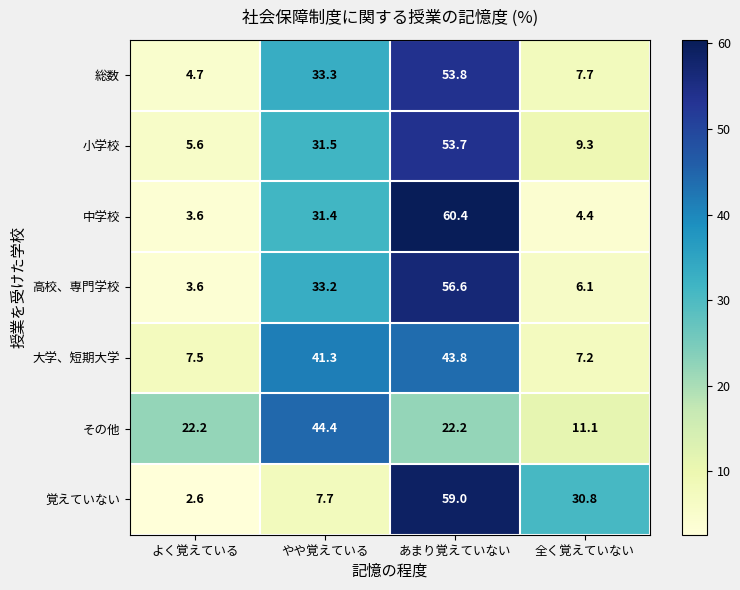

True or false: 覚えていない has a value of 24.6 at あまり覚えていない.

False